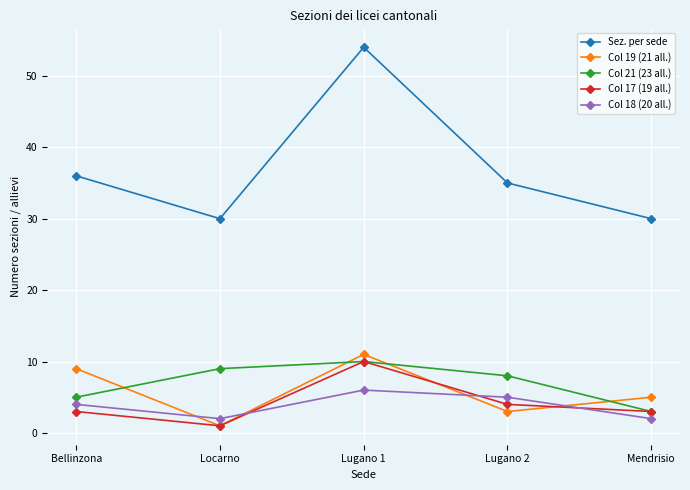

Is the value of Col 18 (20 all.) at Mendrisio greater than the value of Col 21 (23 all.) at Lugano 2?

No